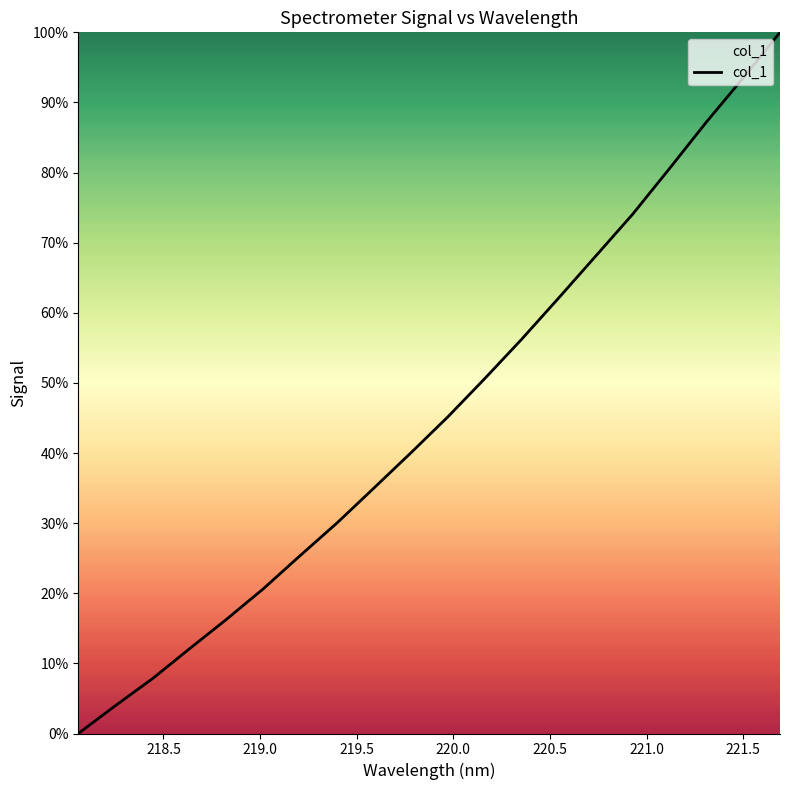

How many lines are shown in the chart?

1